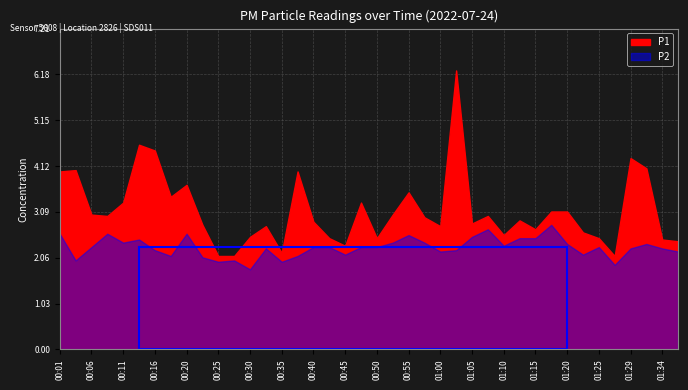

What are all the series names shown in the legend?

P1, P2